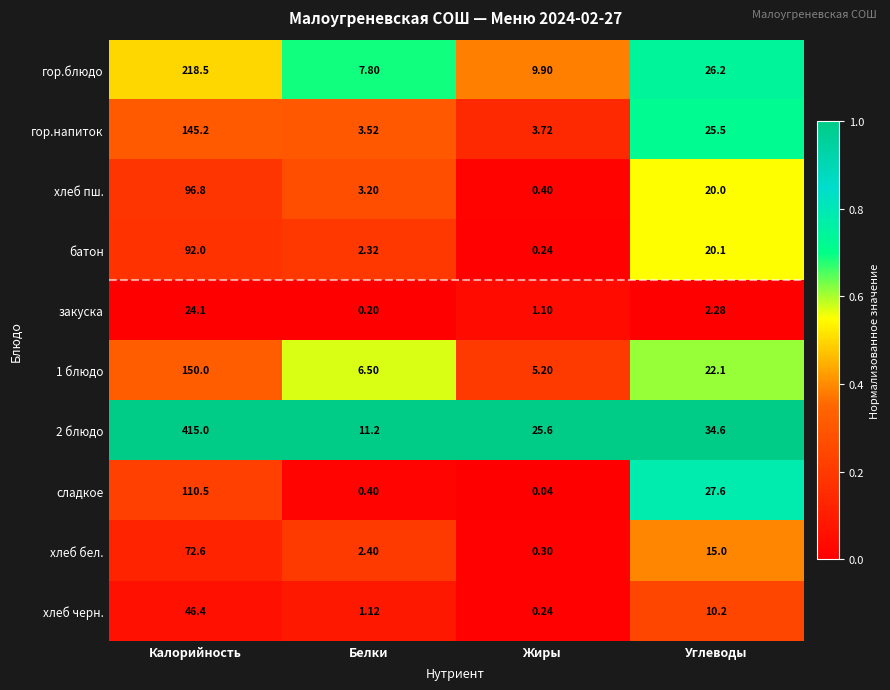

At which category does the chart reach its peak across all series?

Калорийность